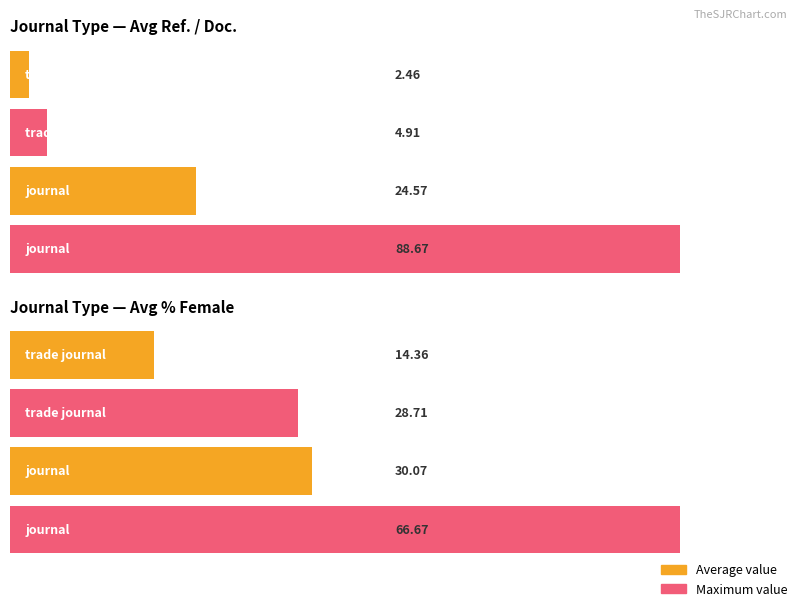

What is the difference between the maximum and minimum values in the Maximum value series?

38.0